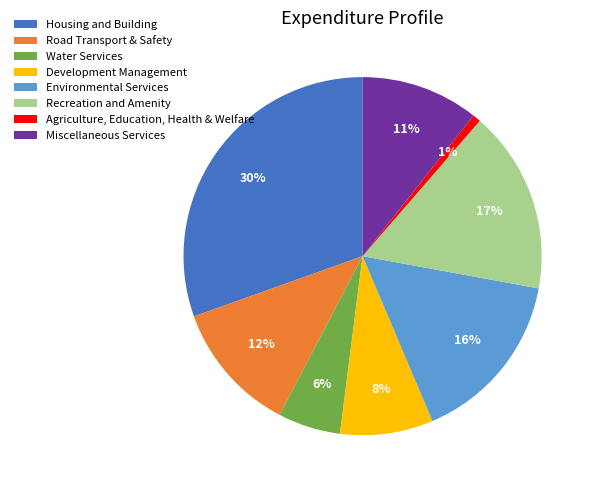

True or false: Housing and Building accounts for 41% of the total.

False